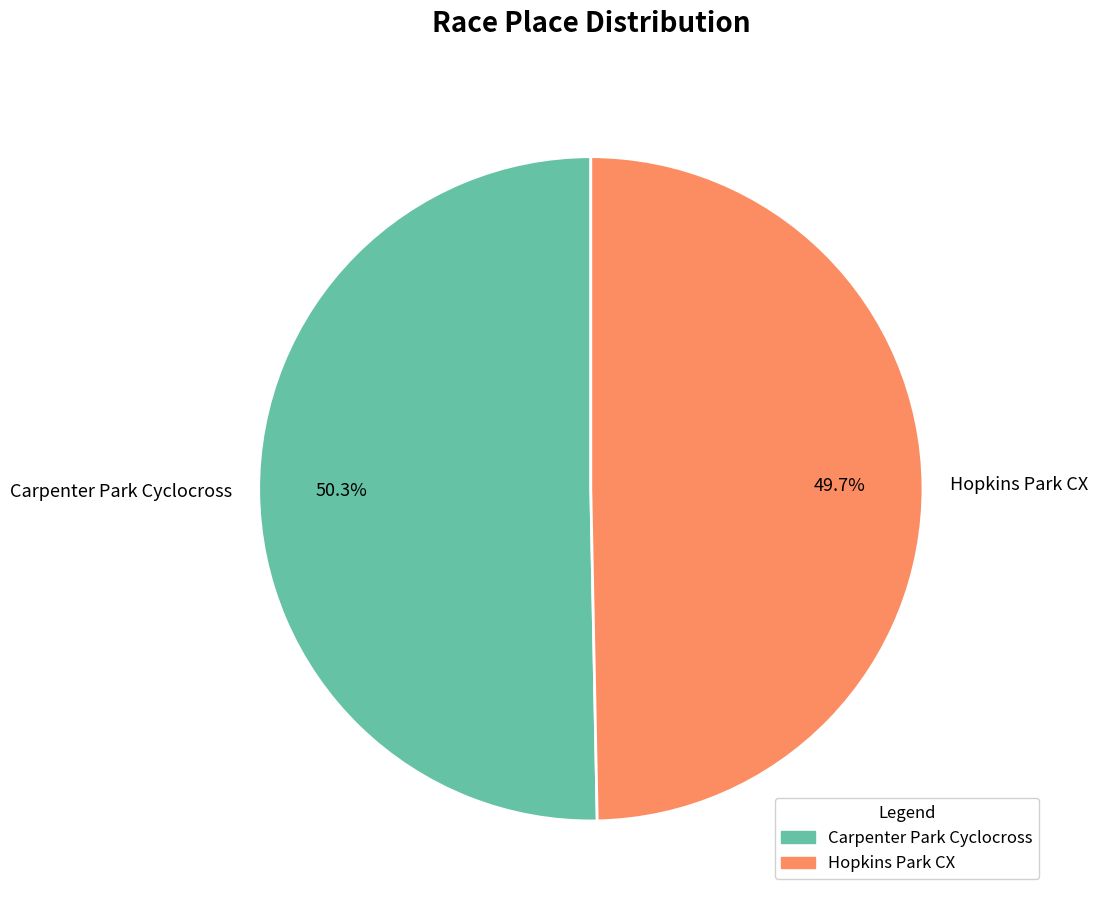

To the nearest percent, what is the difference between the largest and smallest slice percentages?

1%